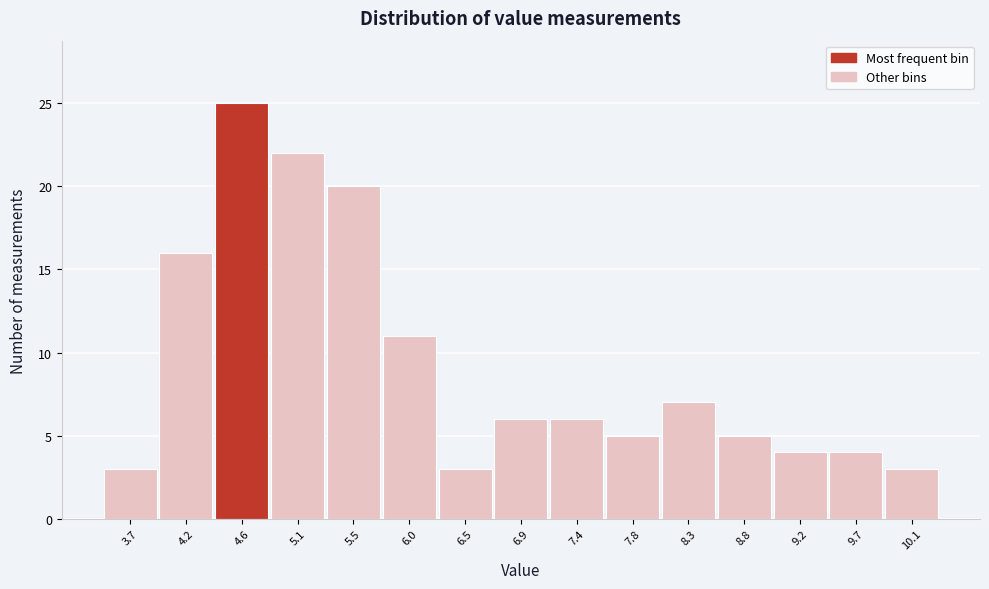

How tall is the bar that spans 4.40 to 4.85 on the x-axis? Neither the bar edges nor the heights are printed on the chart, so give them approximately, as read against the axes.

25